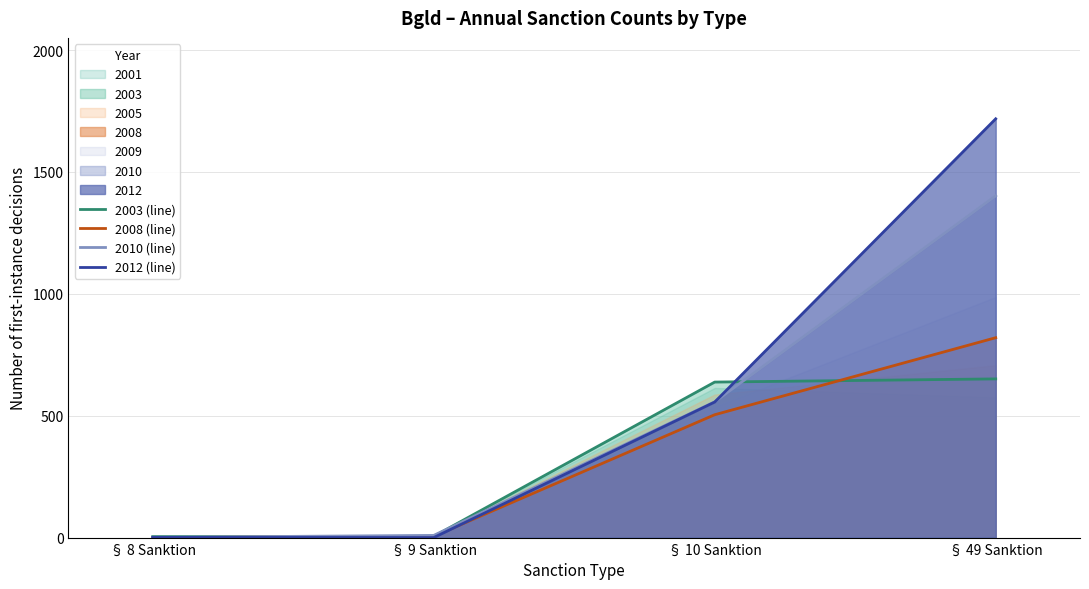

Between § 49 Sanktion and § 9 Sanktion, which is larger?

§ 49 Sanktion